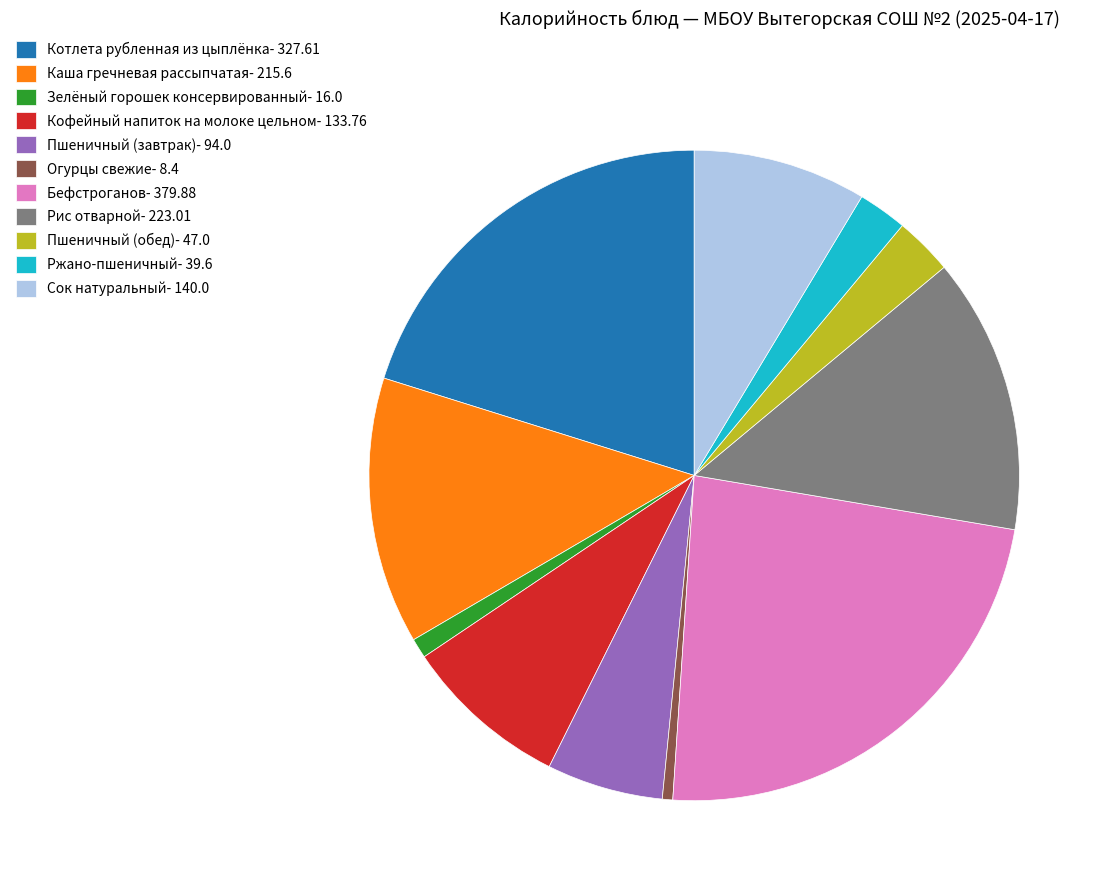

Does Ржано-пшеничный- 39.6 account for over 50% of the chart?

No